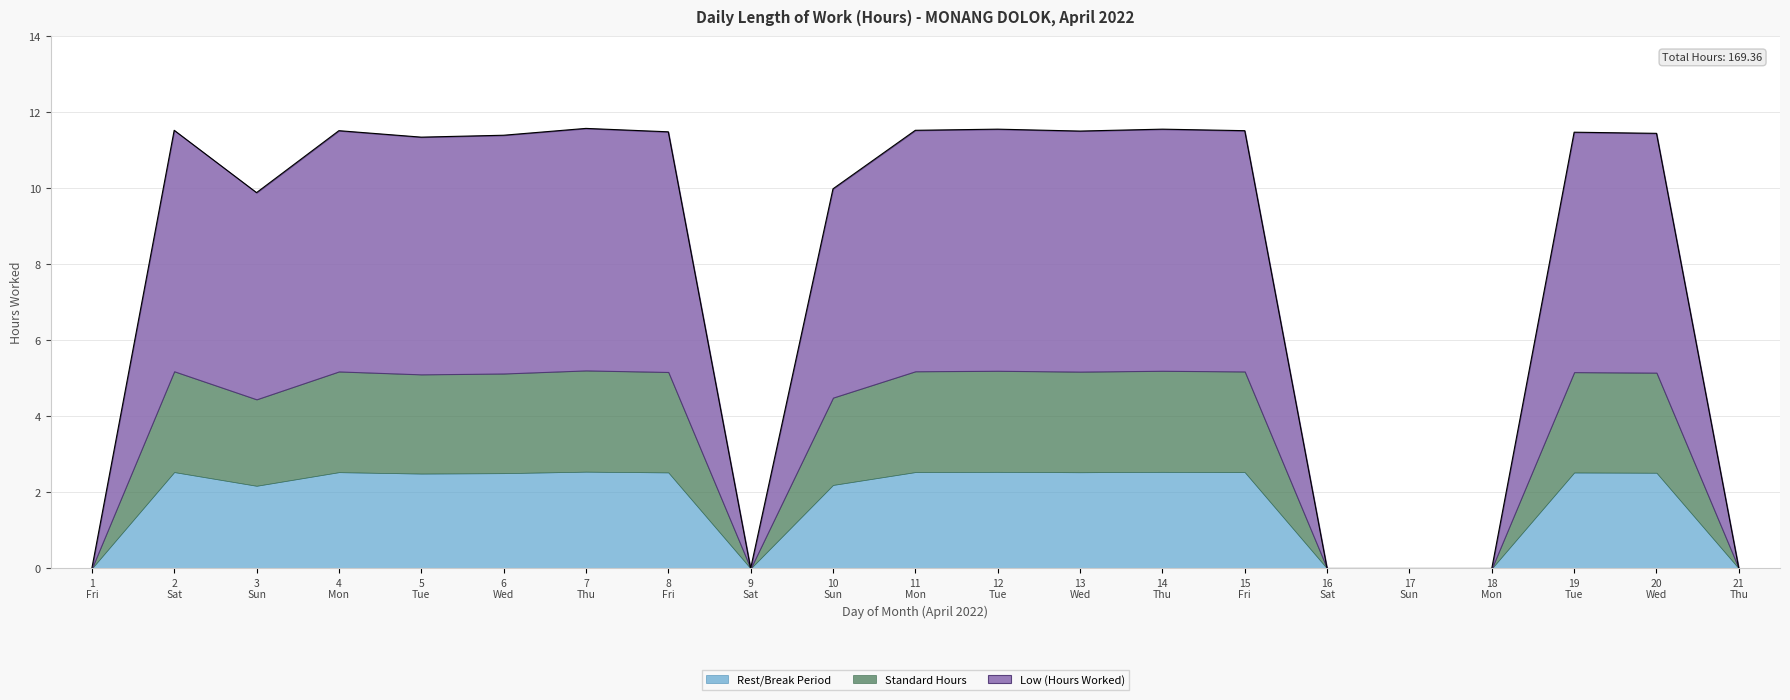

What is the highest value of the Rest/Break Period series?

2.5